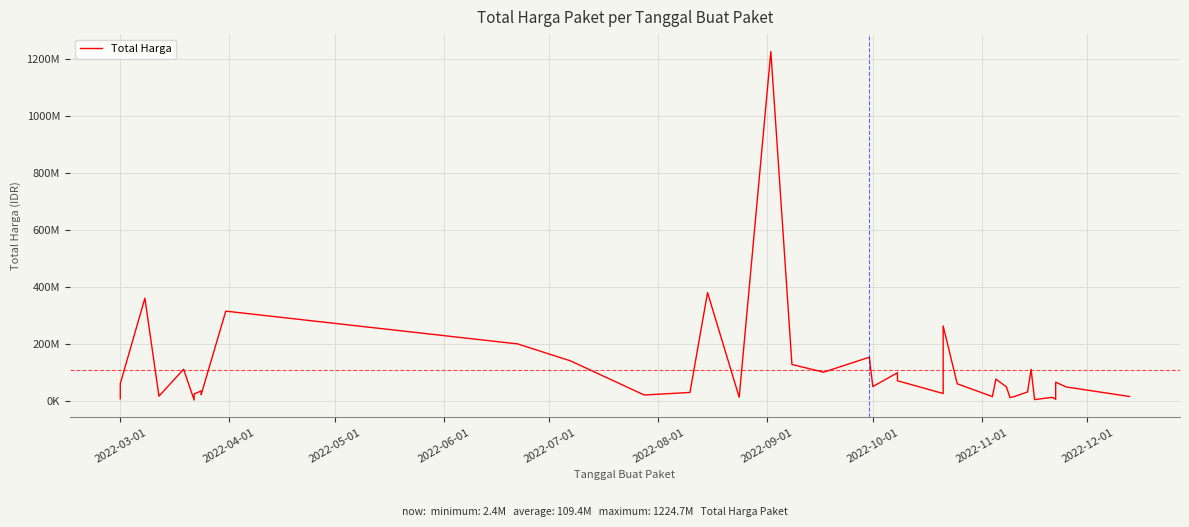

What is the value of the 36th point from the left?

11800000